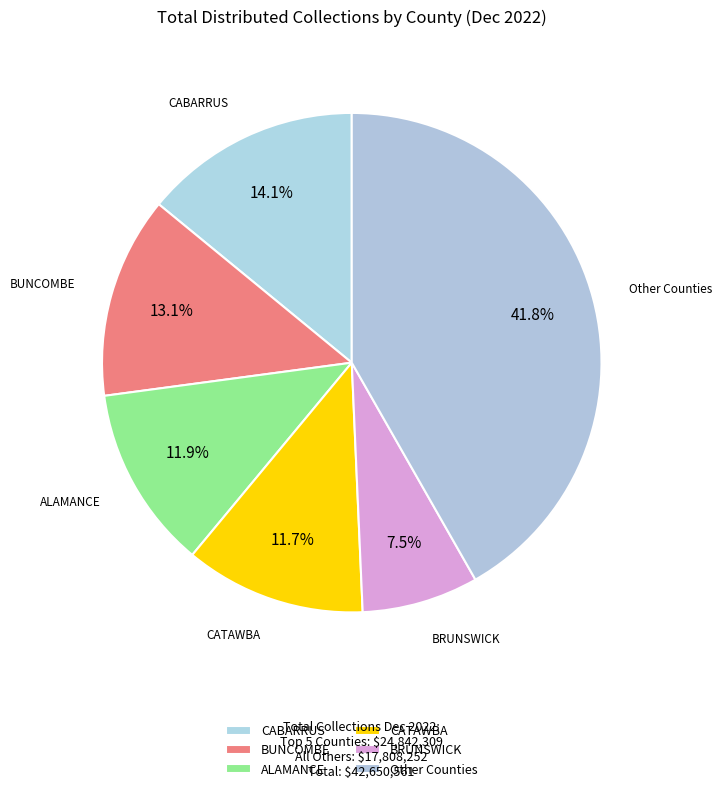

What percentage is the BRUNSWICK slice, to the nearest percent?

8%